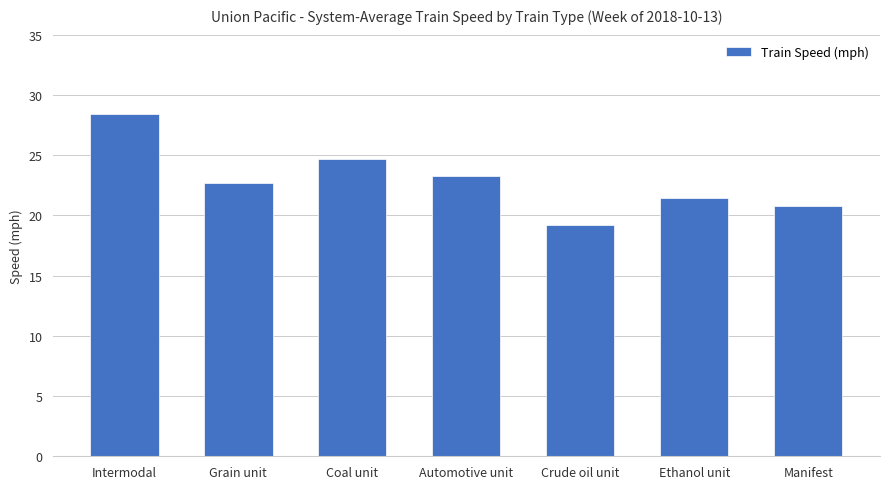

Does the chart contain stacked bars?

No